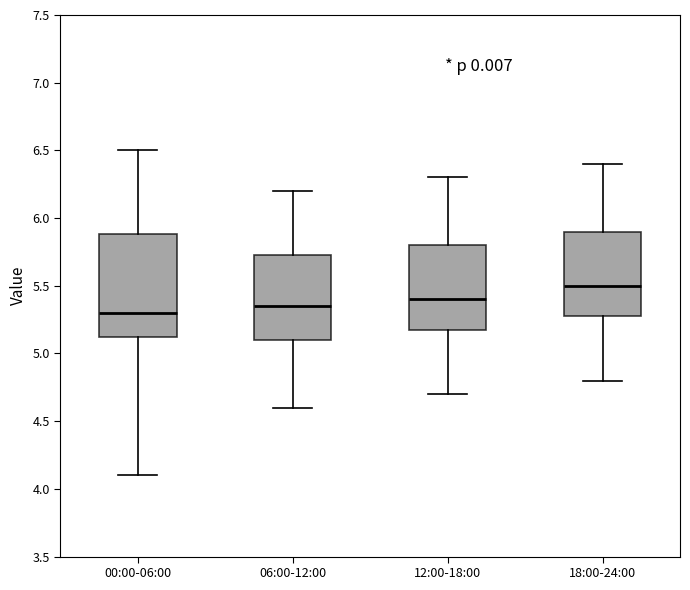

Which box's median line is the highest?

18:00-24:00